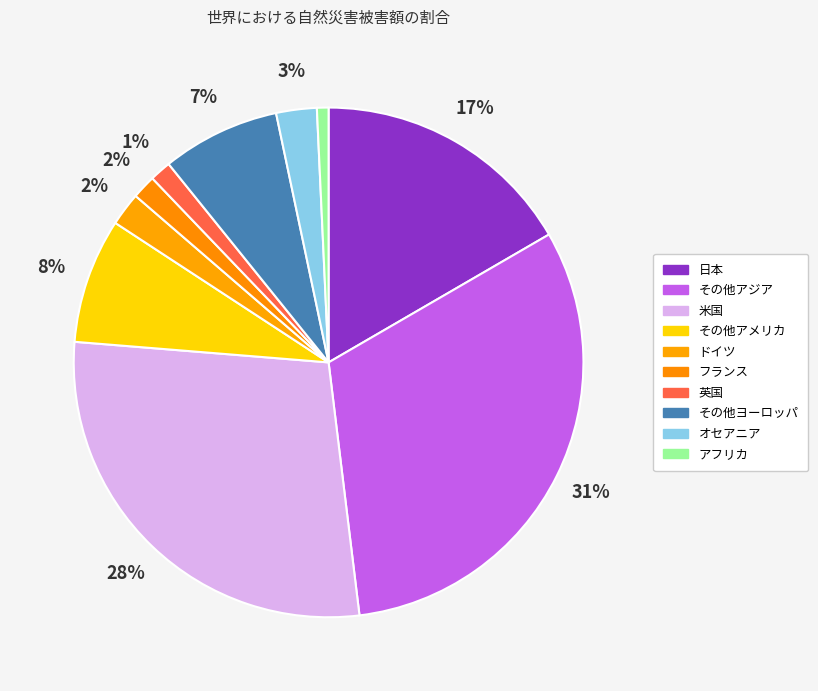

Is it true that その他ヨーロッパ is 19% of the pie?

False